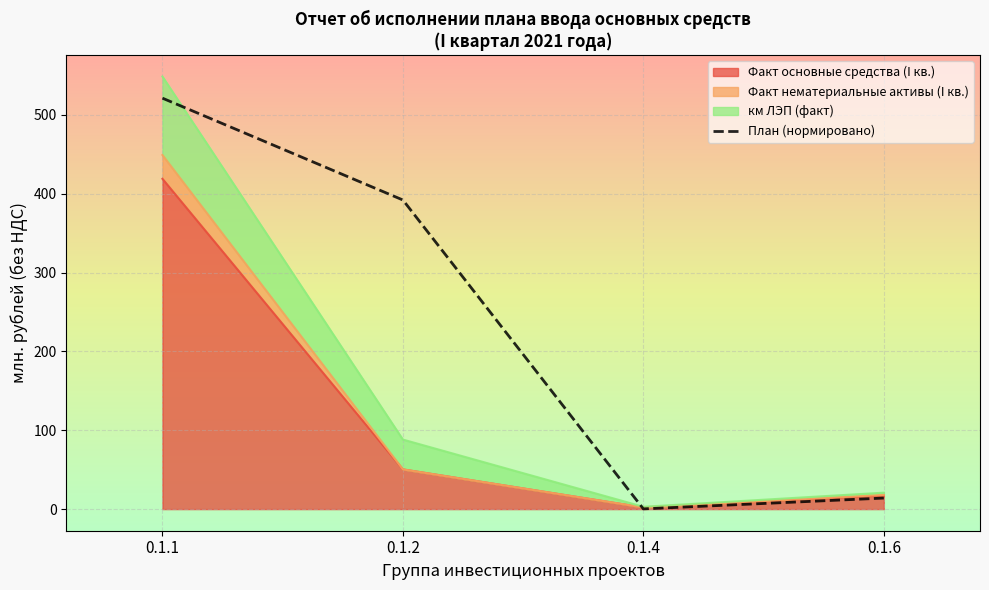

How many data points are above 391?

2